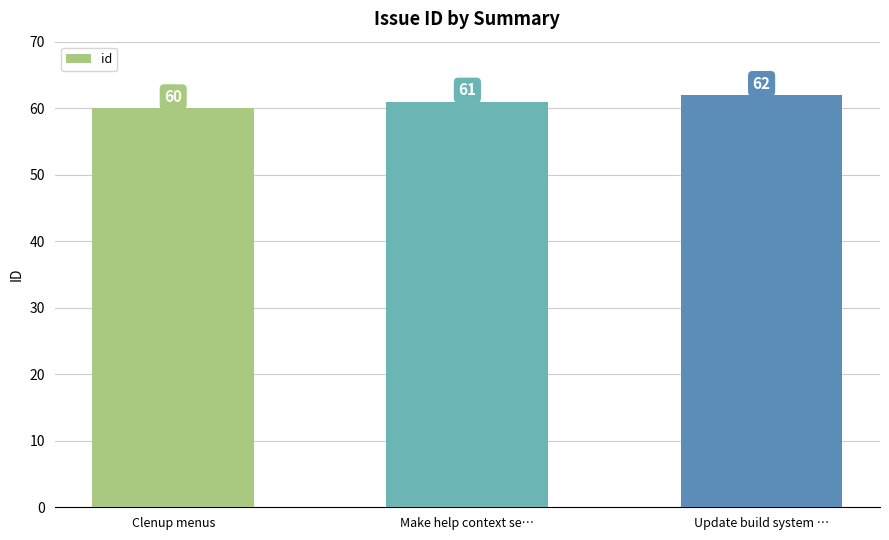

How many bars are there in total?

3